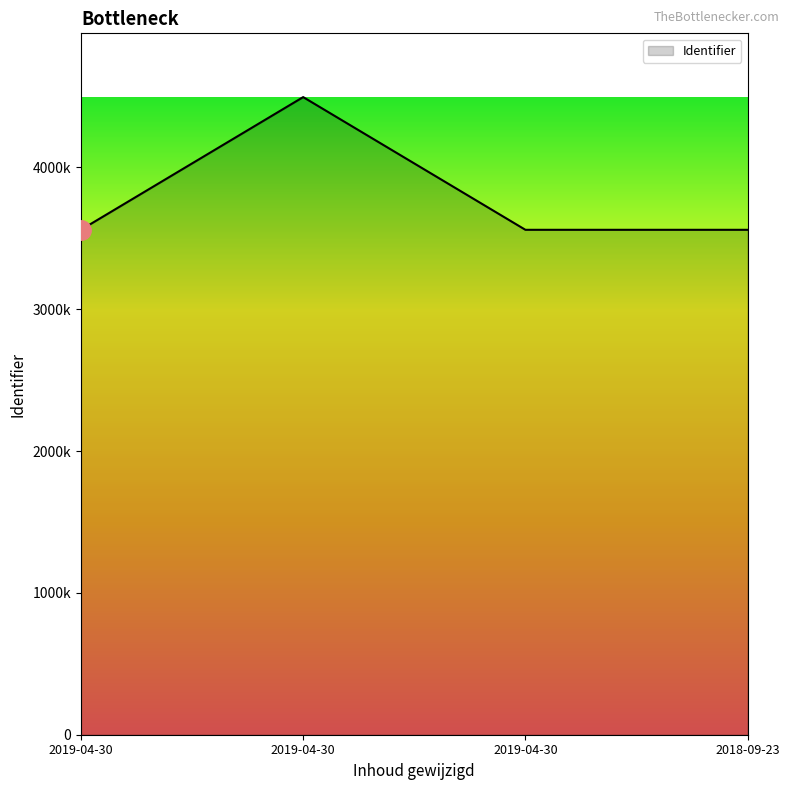

Is this an area chart (filled region under the line)?

Yes